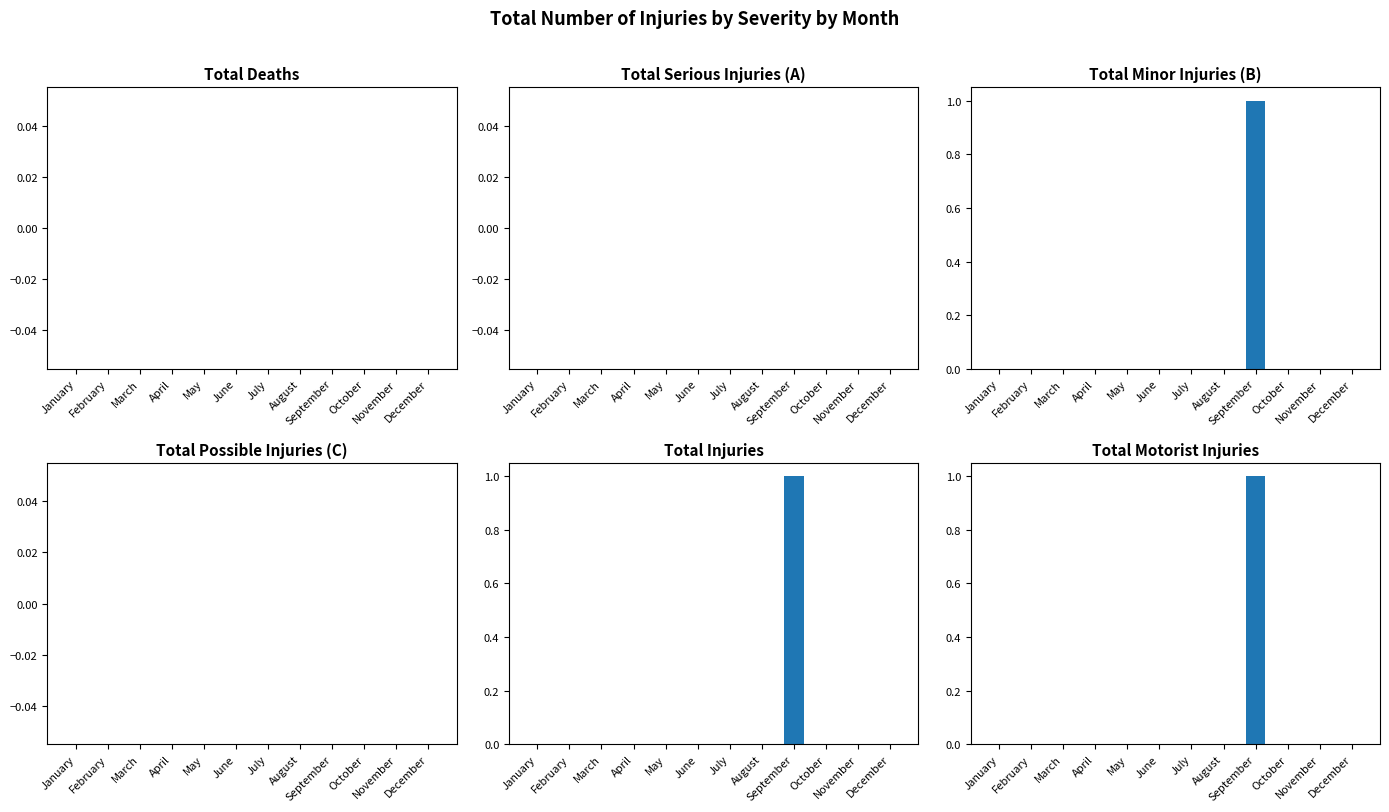

Reading right to left, extract all data points from this chart.

Total Deaths: 0	0	0	0	0	0	0	0	0	0	0	0
Total Serious Injuries (A): 0	0	0	0	0	0	0	0	0	0	0	0
Total Minor Injuries (B): 0	0	0	1	0	0	0	0	0	0	0	0
Total Possible Injuries (C): 0	0	0	0	0	0	0	0	0	0	0	0
Total Injuries: 0	0	0	1	0	0	0	0	0	0	0	0
Total Motorist Injuries: 0	0	0	1	0	0	0	0	0	0	0	0